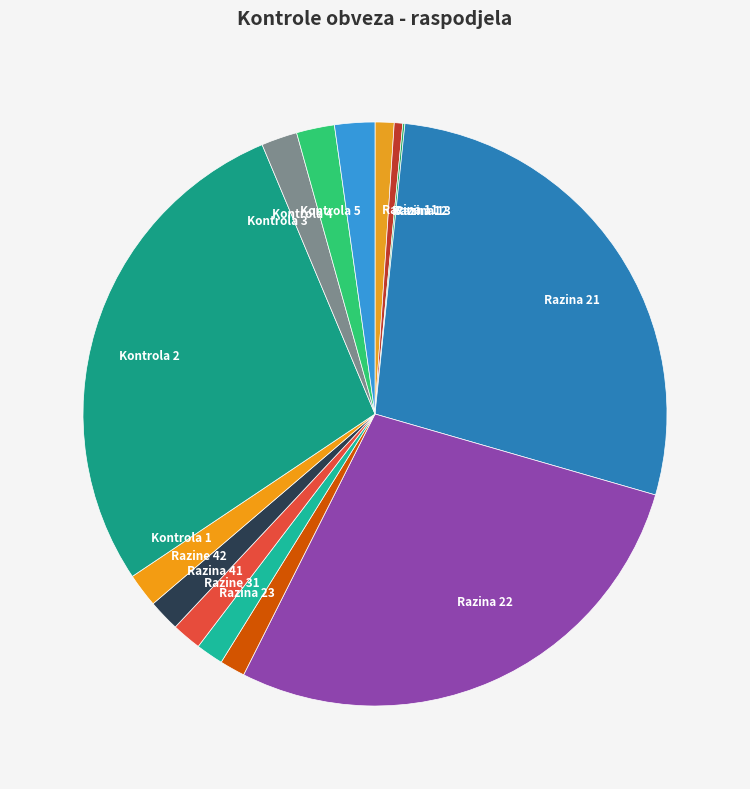

Do Razina 12 and Razine 31 together represent more than half of the pie?

No